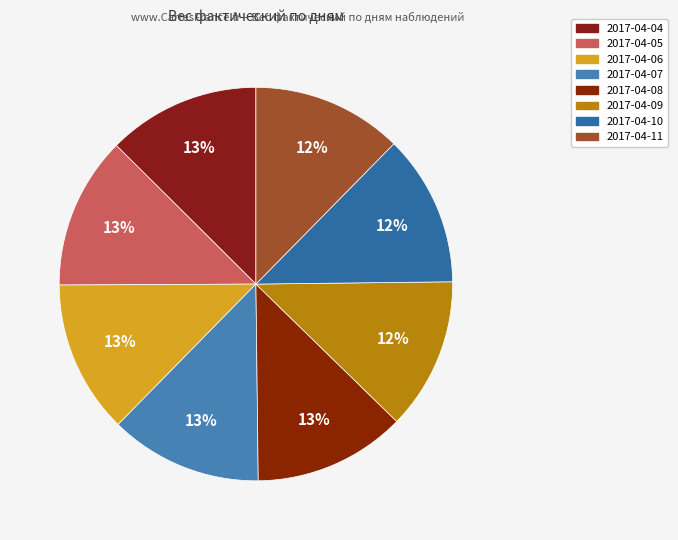

Count the number of slices in the pie.

8